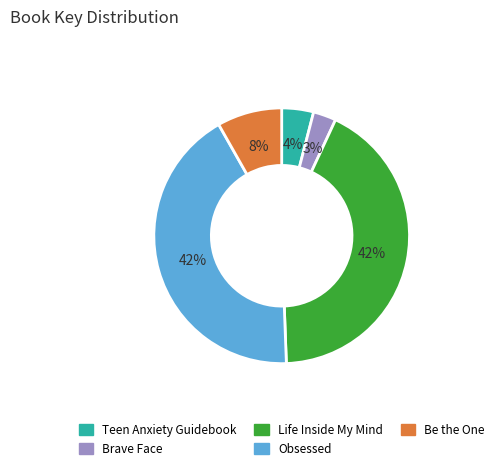

Combined, do Be the One and Brave Face account for over 50%?

No